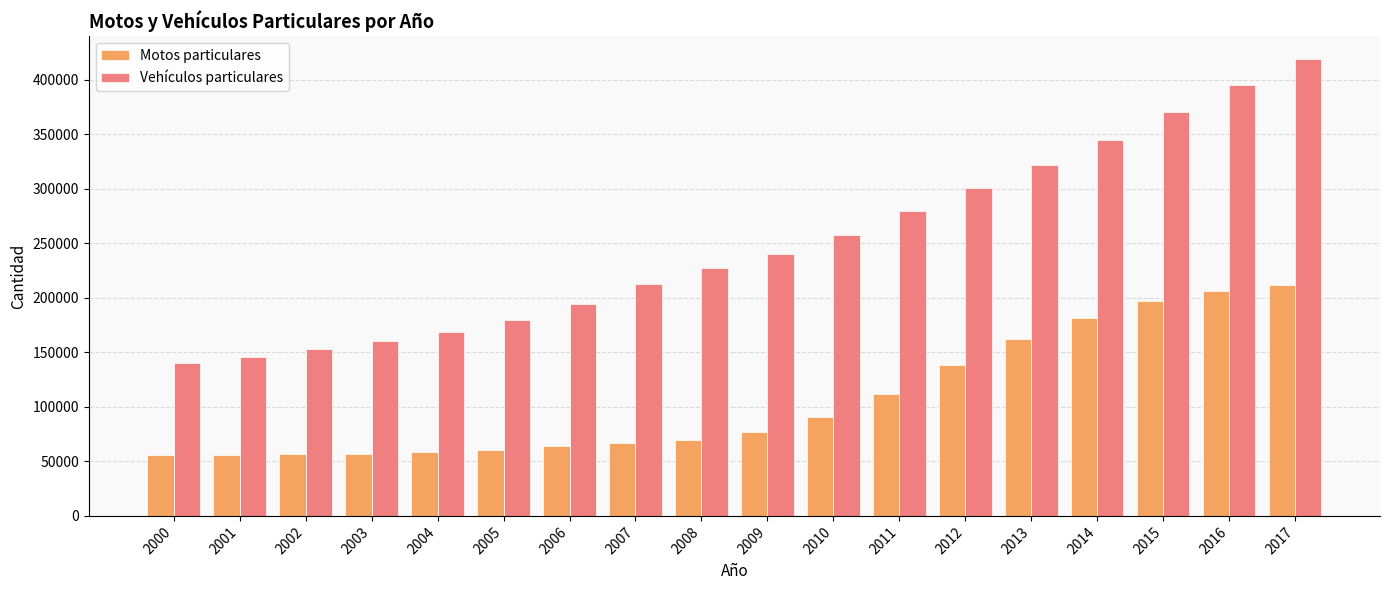

The value of Motos particulares at 2011 is 111422. True or false?

True